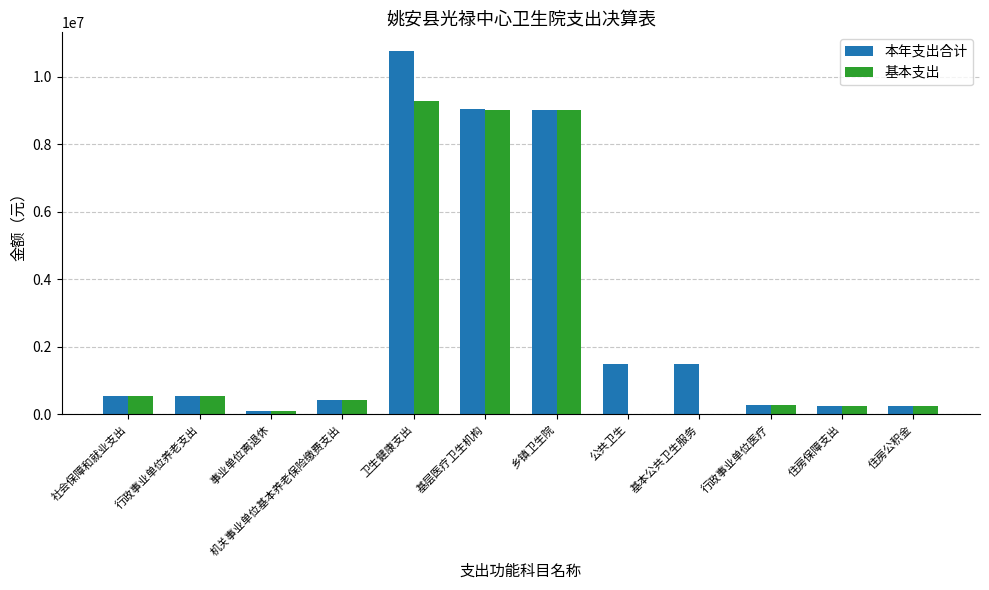

True or false: 本年支出合计 has a value of 9026120.3 at 基层医疗卫生机构.

True